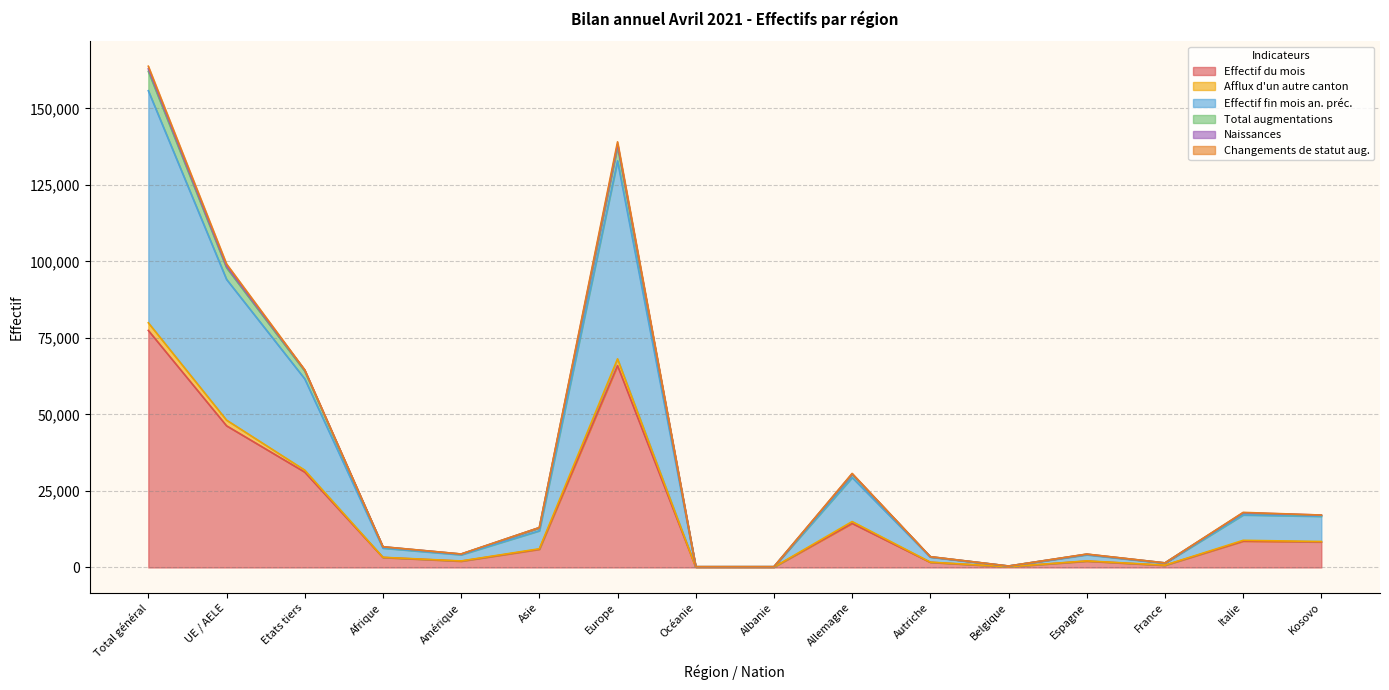

How many lines are shown in the chart?

6